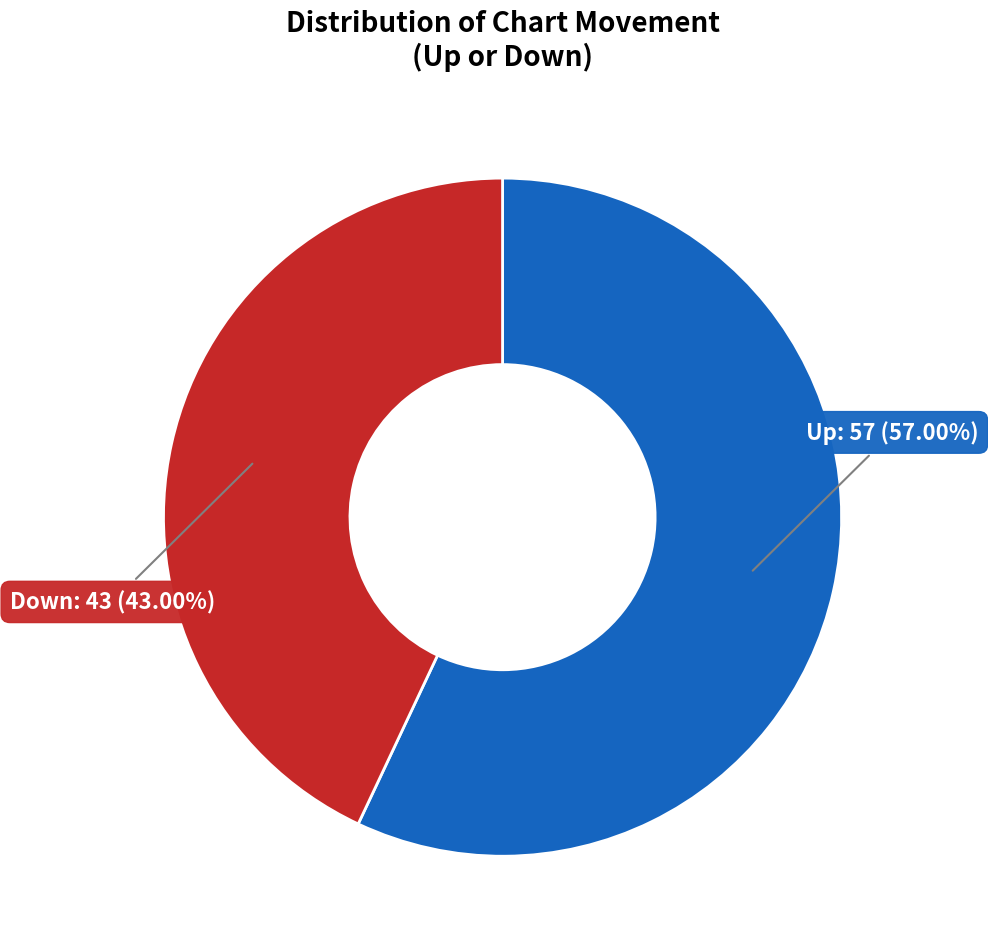

Is there any slice that represents more than half of the pie?

Yes